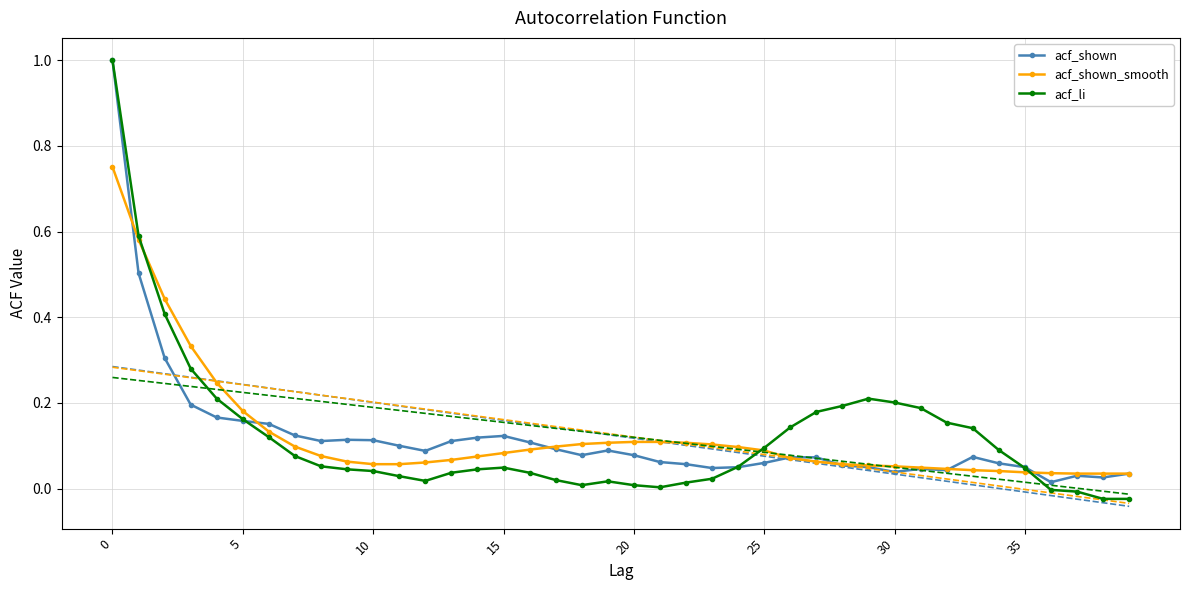

Is it true that acf_shown_smooth equals 0.0 at 30?

False